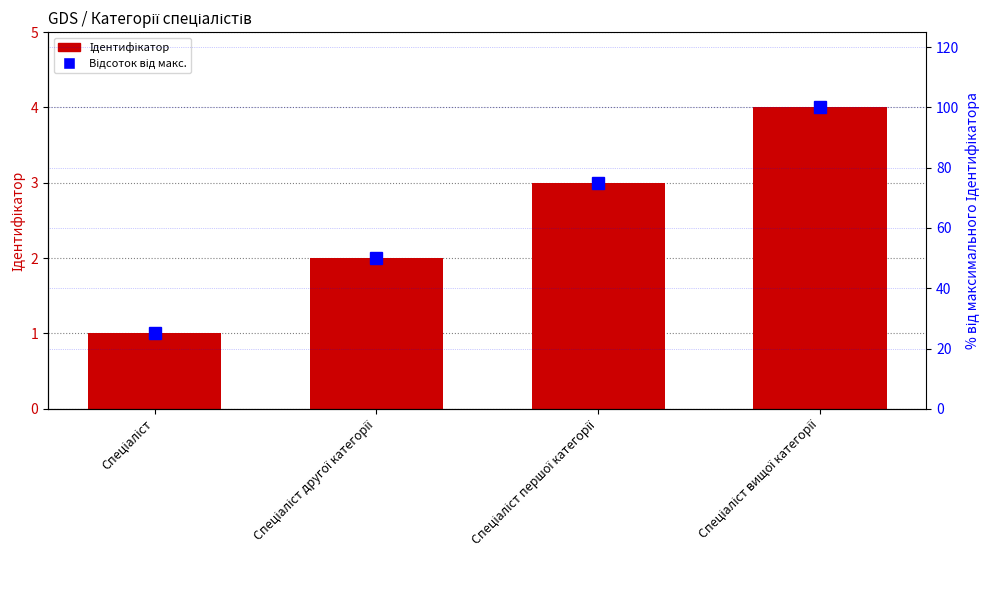

How many groups of bars are there?

4